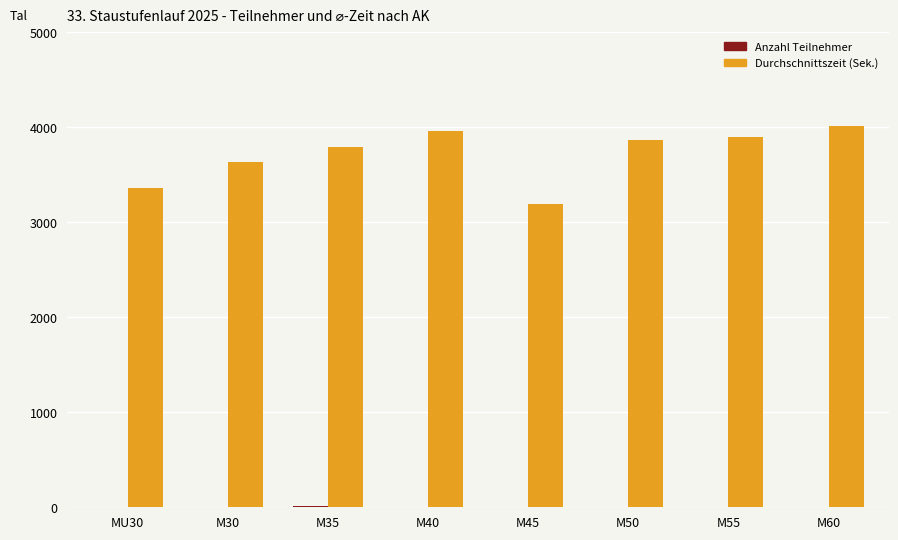

What is the greatest value displayed?

4016